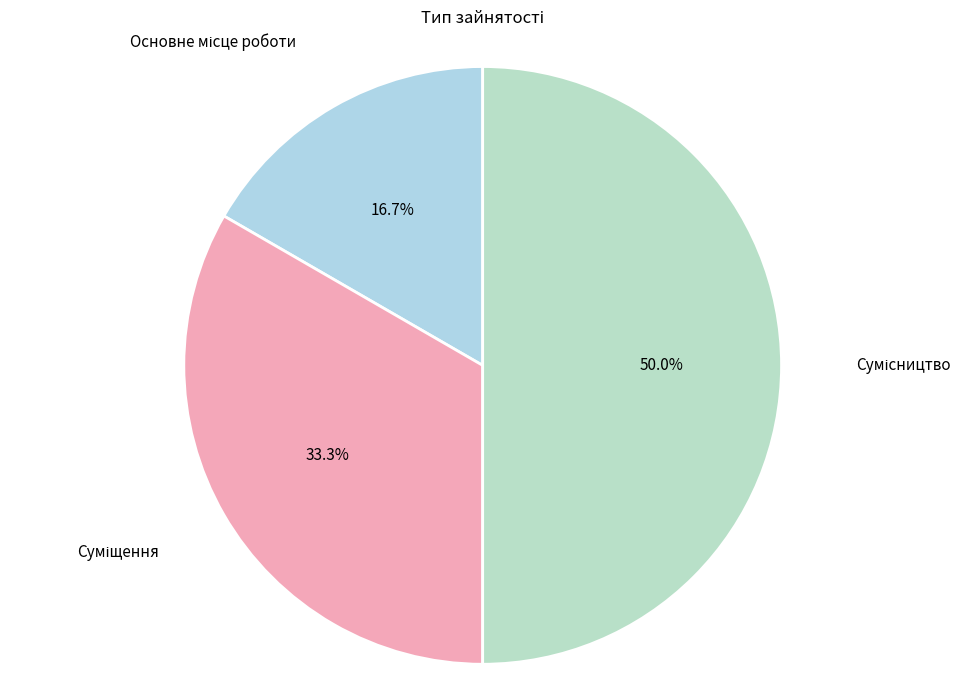

How many segments does this pie chart have?

3